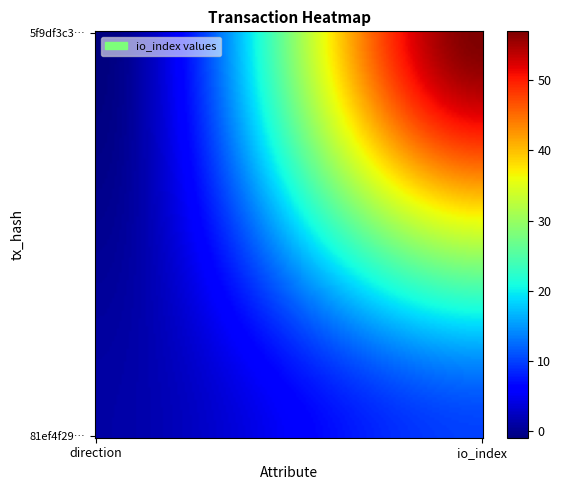

Which series has the largest range (max minus min)?

5f9df3c38b898df382446acd6ce1ebeea3c85e6